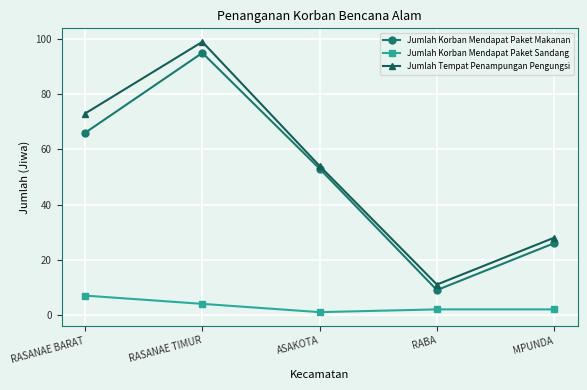

How many lines are shown in the chart?

3